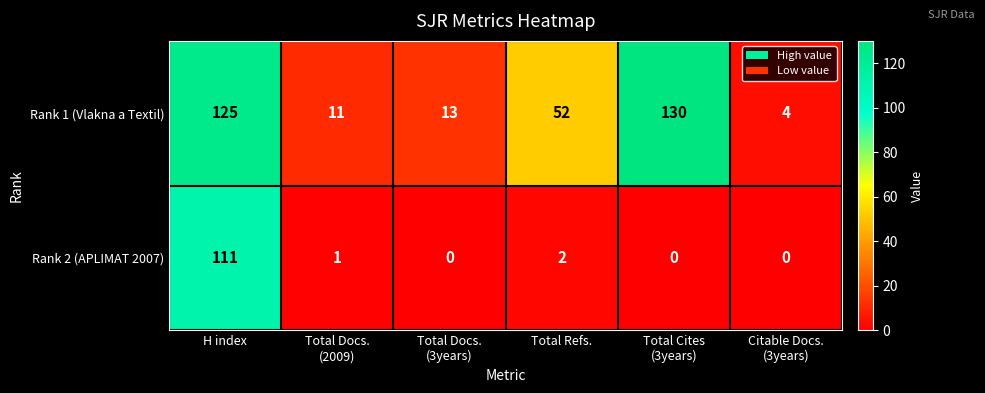

Is it true that Rank 1 (Vlakna a Textil) equals 125 at H index?

True